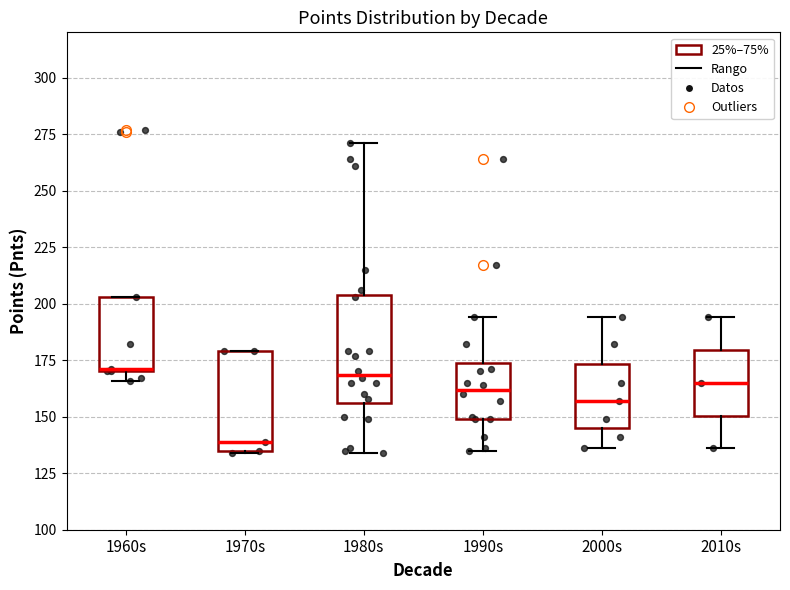

Where does the upper whisker of the box for 2010s end on the y-axis? The values are not printed on the chart, so give them approximately, as read against the axis.

195